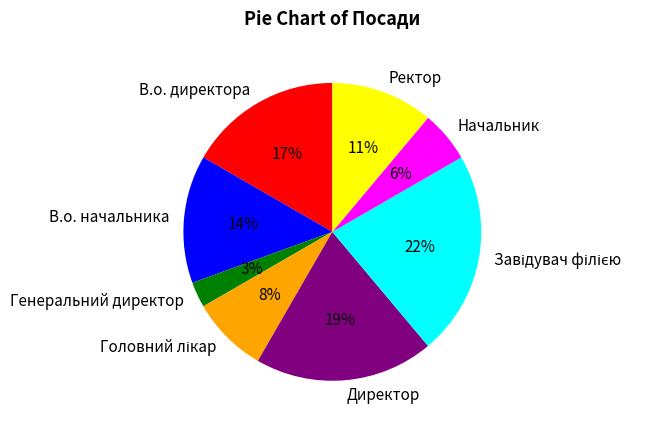

Approximately how many times larger is the value at Начальник compared to Генеральний директор?

2.0